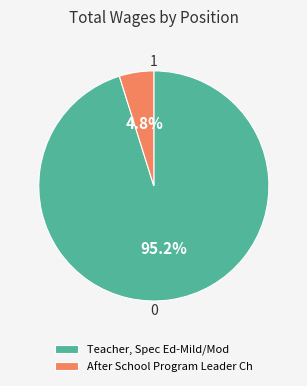

To the nearest percent, what portion does After School Program Leader Ch represent?

5%